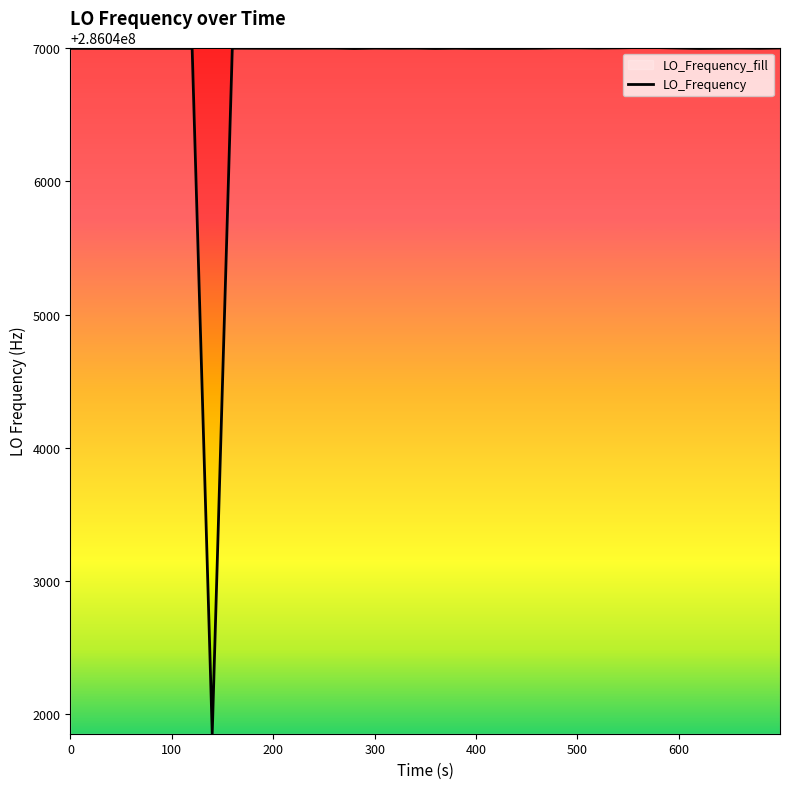

What is the maximum value shown in the chart?

286047005.8